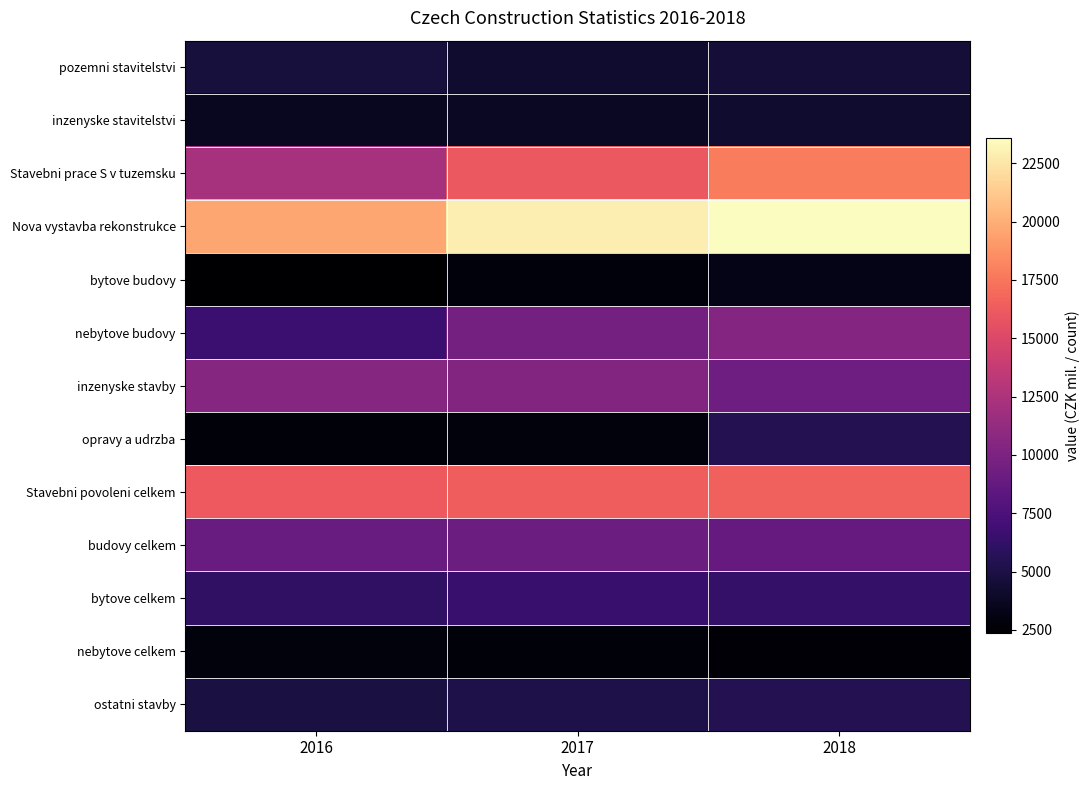

What is the greatest value displayed?

23588